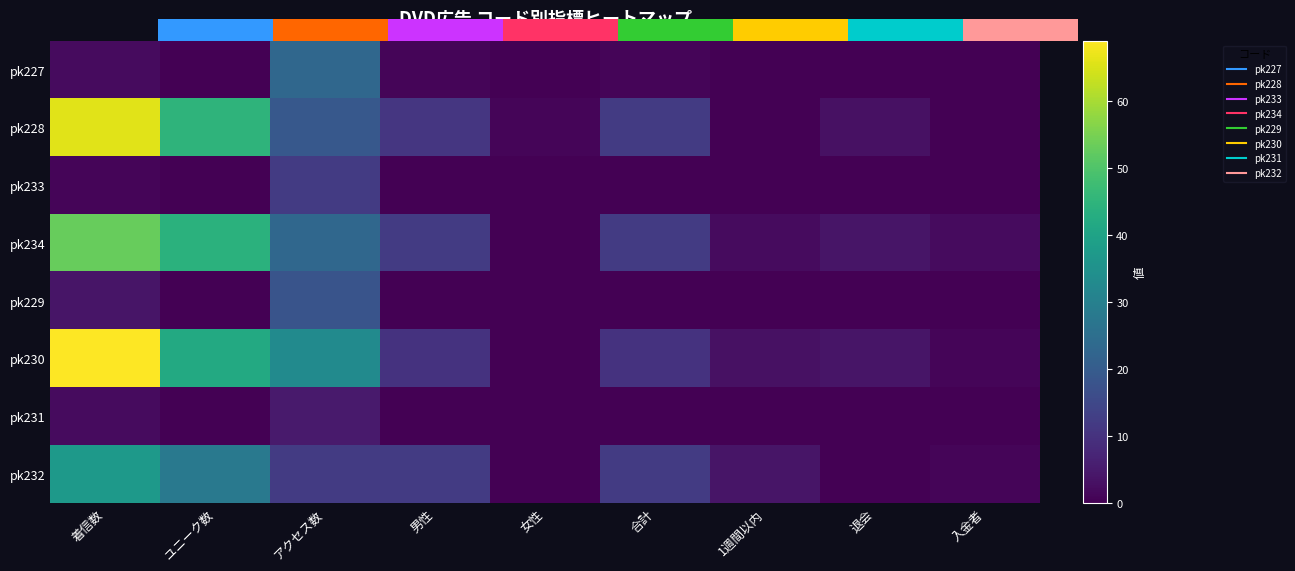

Is it true that pk229 equals 0 at ユニーク数?

True